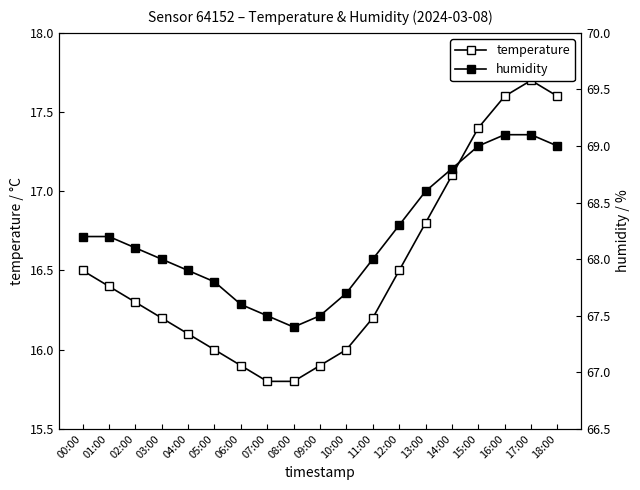

What are all the series names shown in the legend?

temperature, humidity